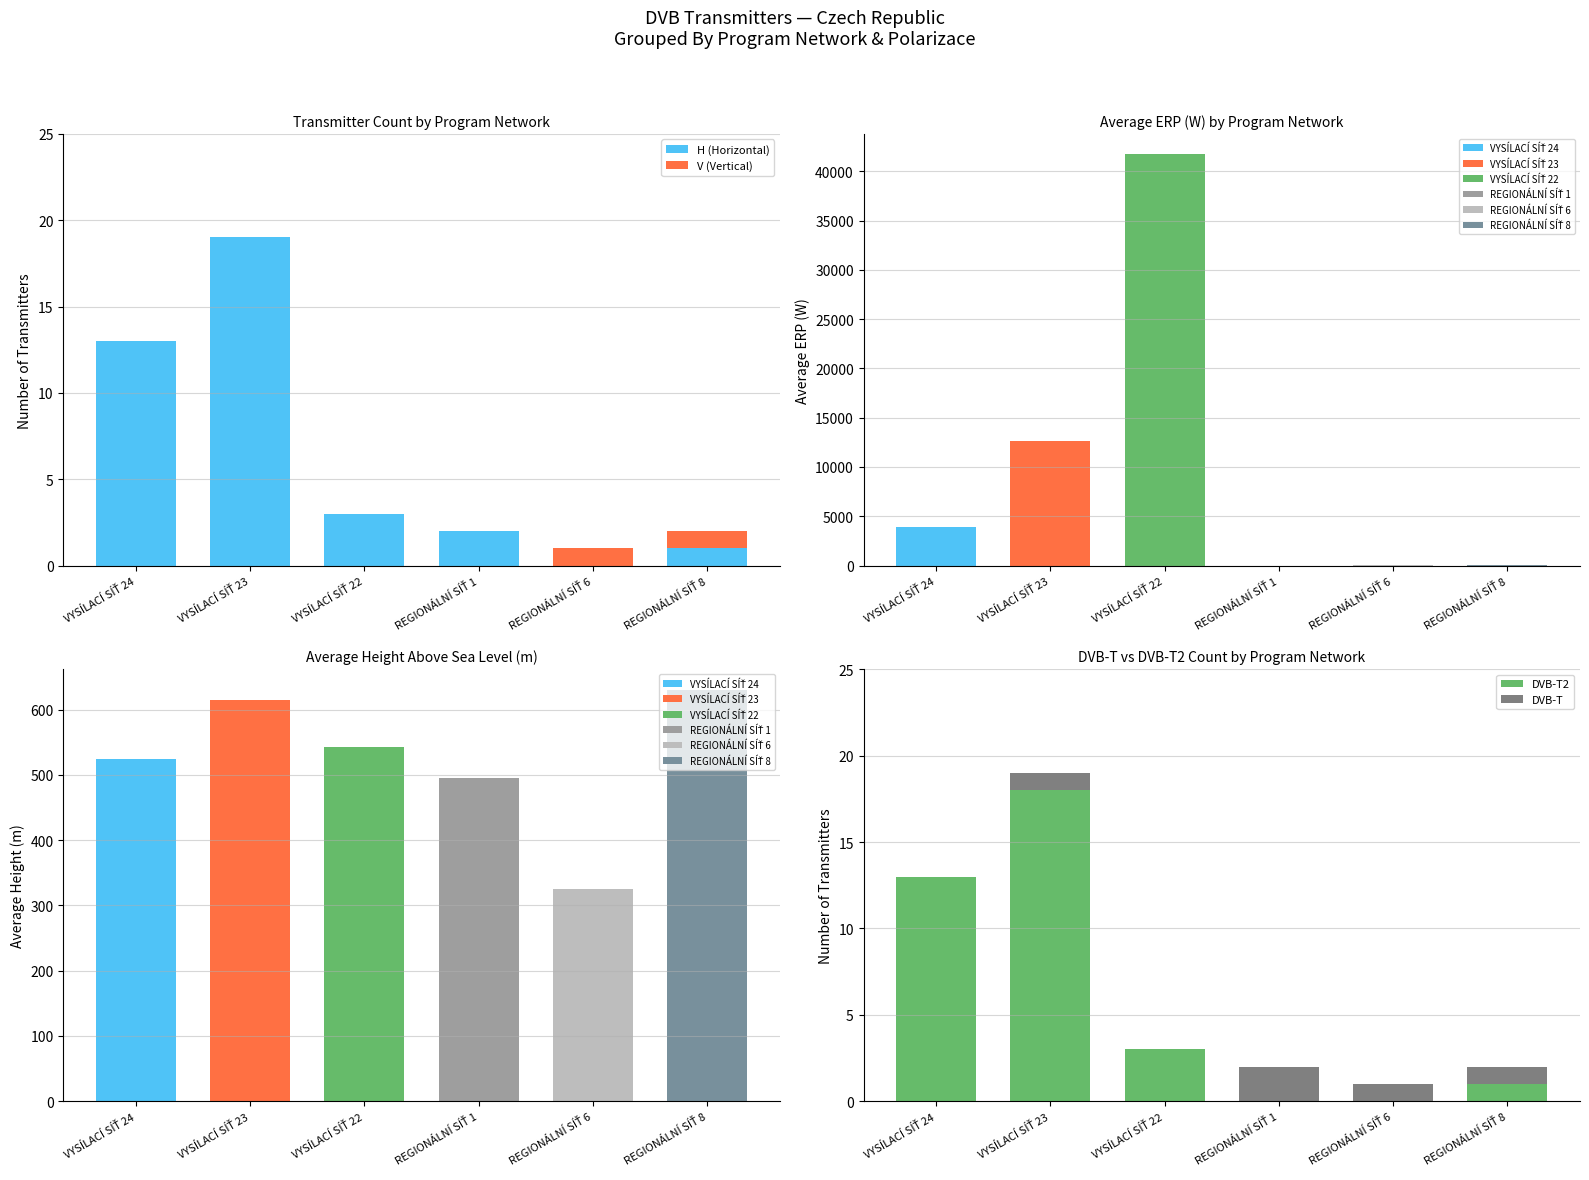

How many values in H (Horizontal) are above zero?

5